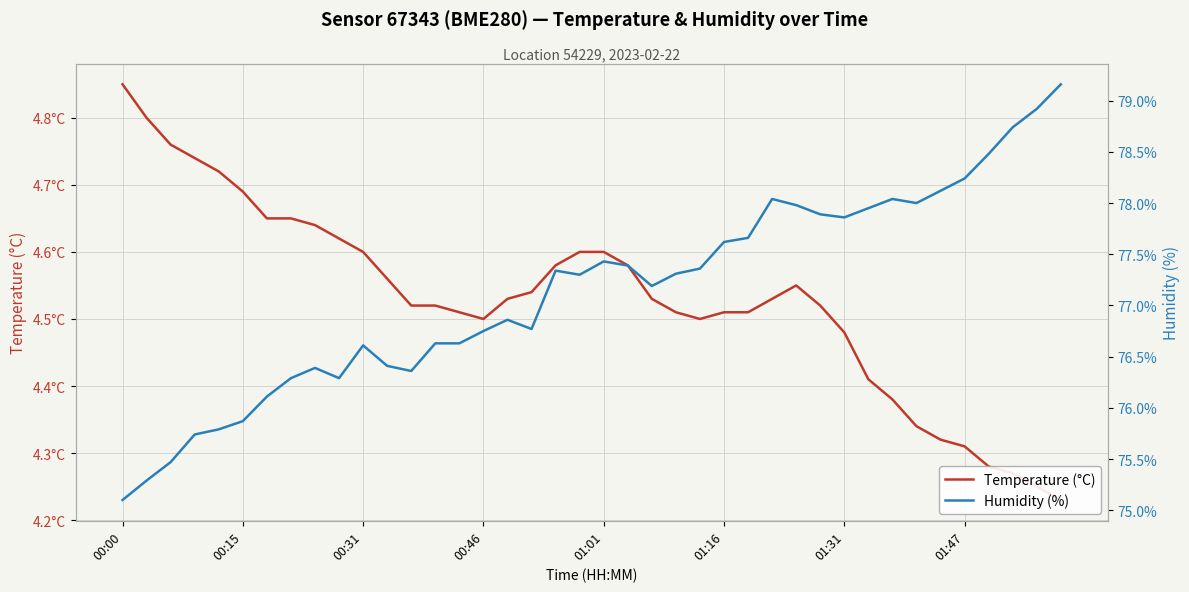

The value of Temperature (°C) at 11 is 7.7. True or false?

False